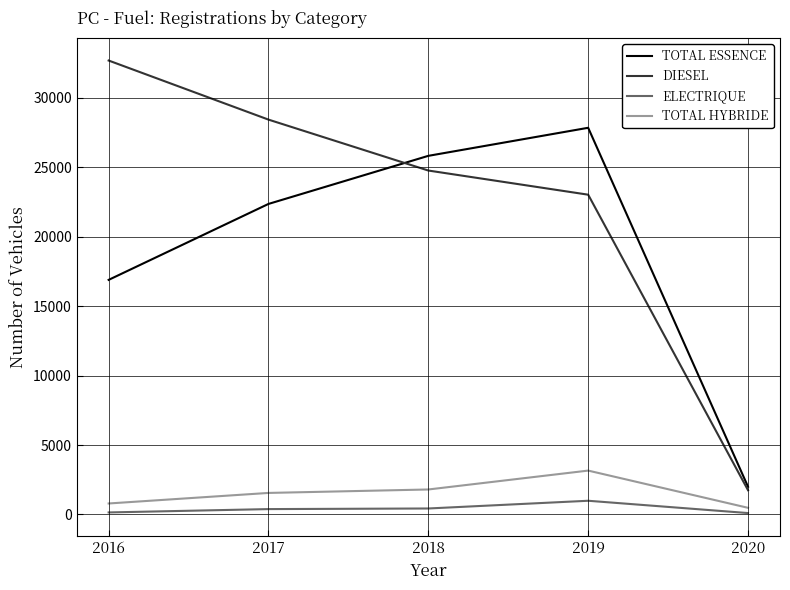

The value of DIESEL at 2016 is 32681. True or false?

True